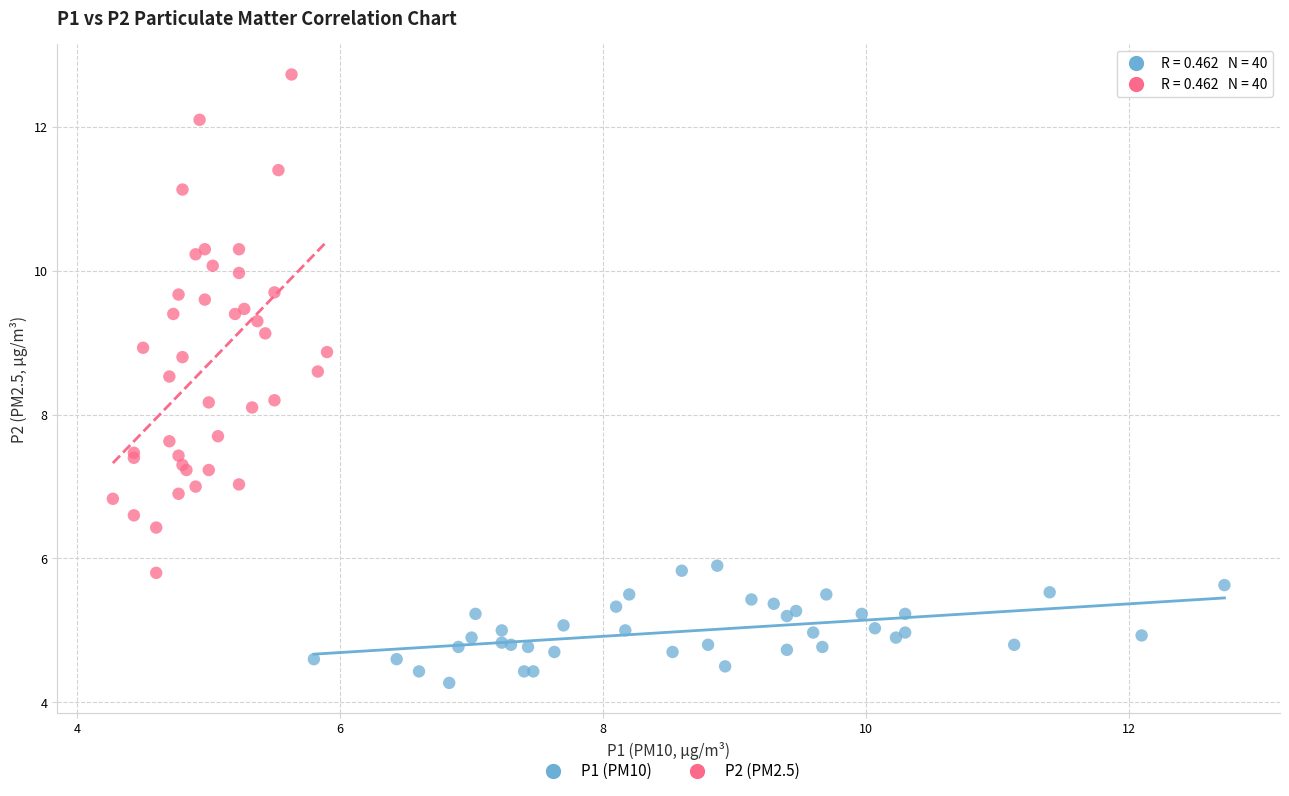

Which series reaches the minimum Y coordinate?

P1 (PM10)